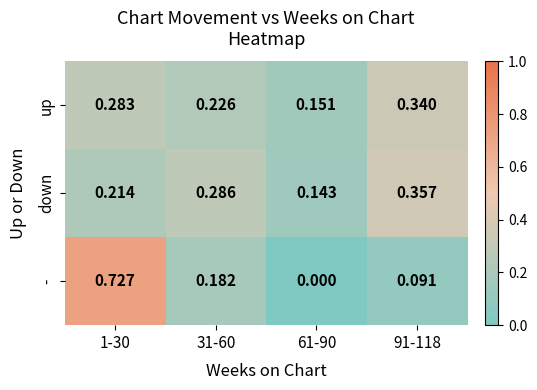

Rank the series at 91-118 from highest to lowest value.

down, up, -